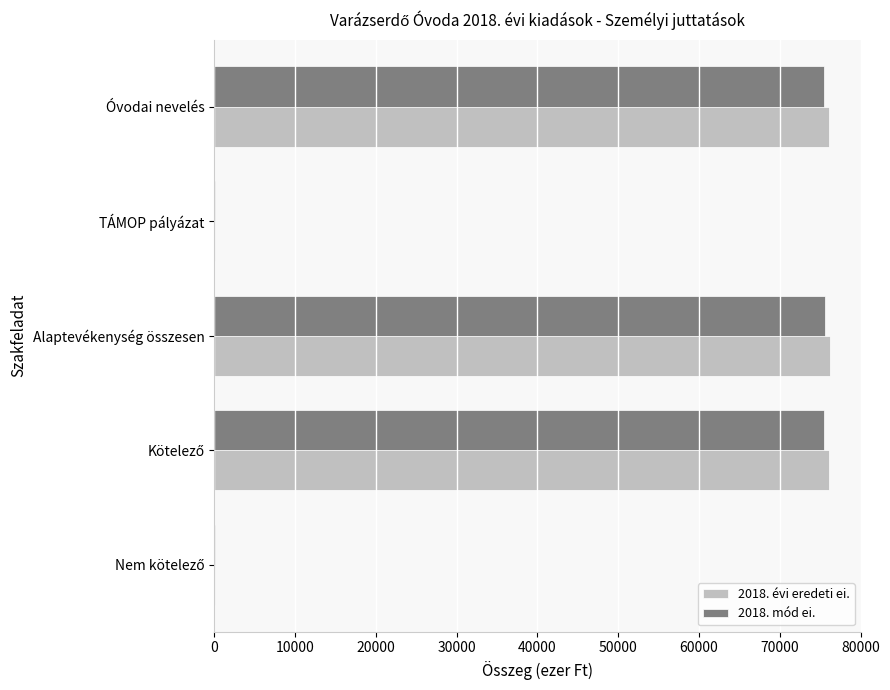

Is it true that 2018. mód ei. equals 34017.0 at Óvodai nevelés?

False